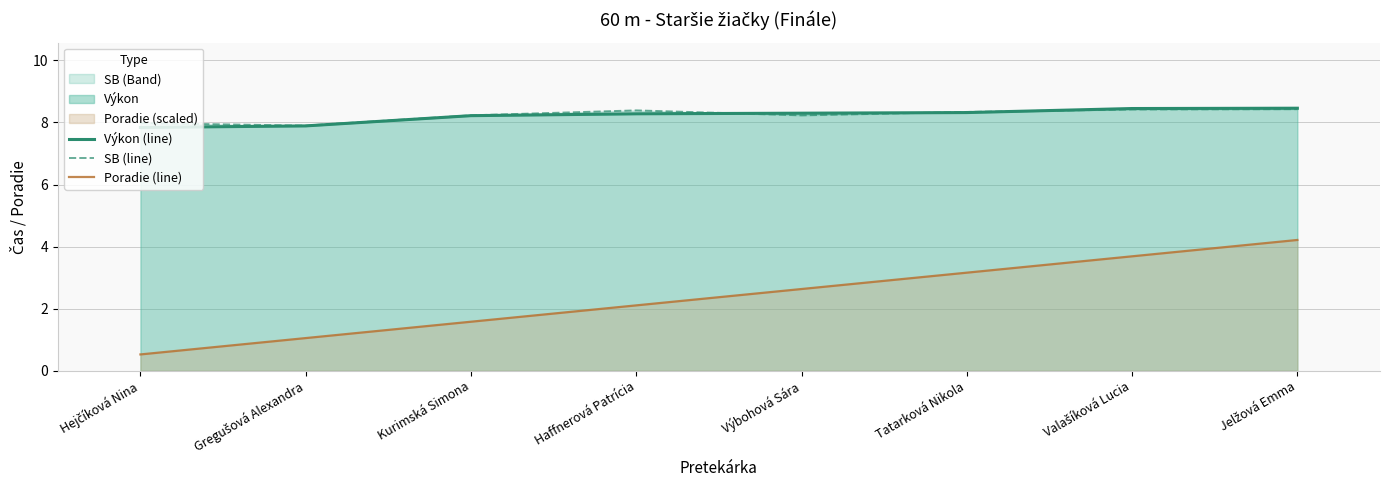

Where does the Poradie (line) series first go above 2?

Haffnerová Patrícia